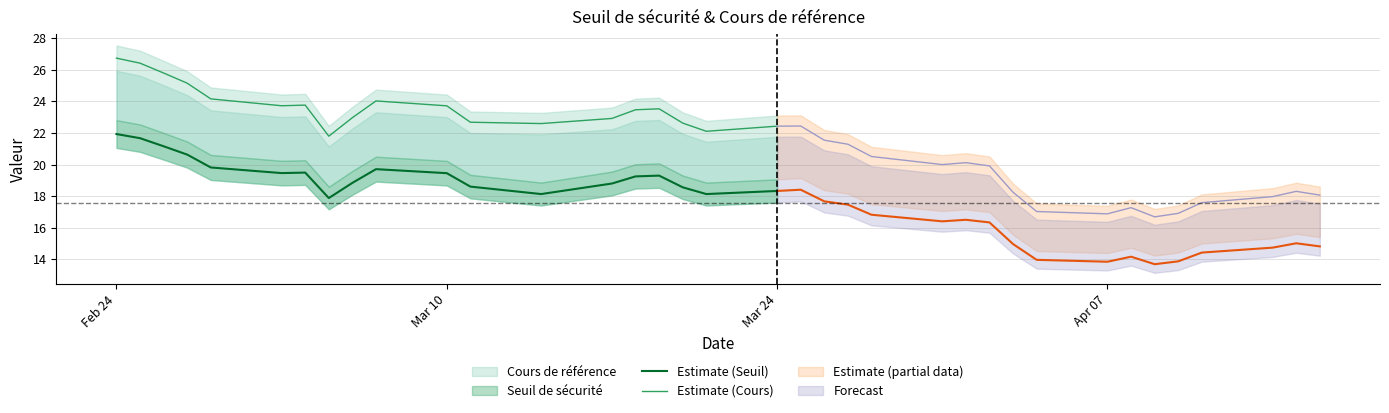

How many distinct data groups are displayed?

2